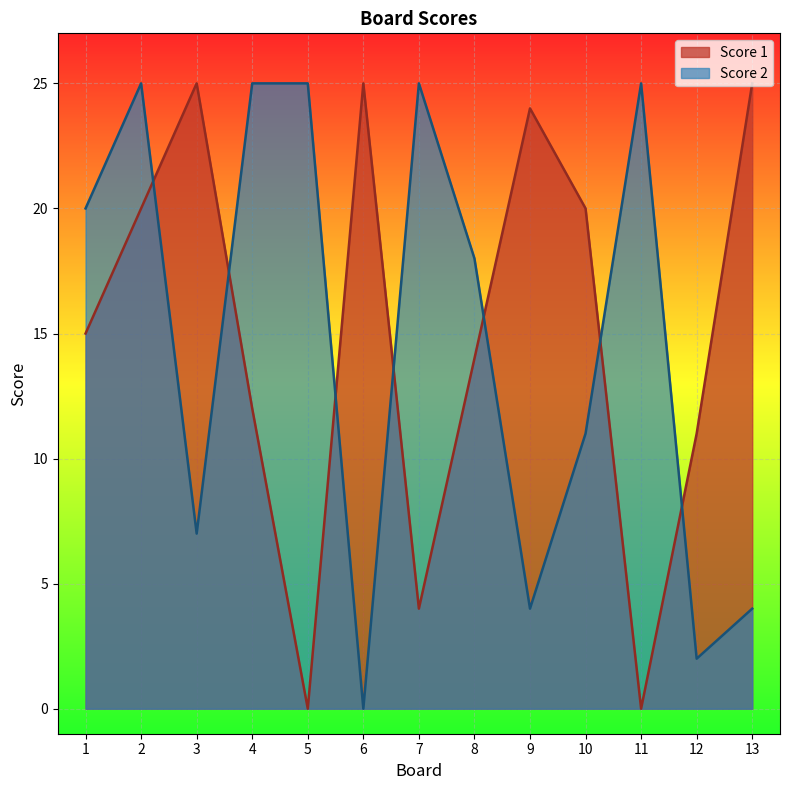

Reading right to left, list all the values displayed in this chart.

Score 1: 13=25	12=11	11=0	10=20	9=24	8=14	7=4	6=25	5=0	4=12	3=25	2=20	1=15
Score 2: 13=4	12=2	11=25	10=11	9=4	8=18	7=25	6=0	5=25	4=25	3=7	2=25	1=20